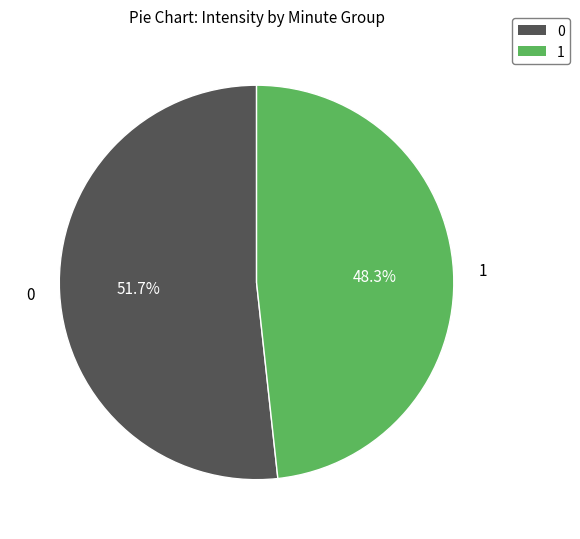

Is it true that 0 is 52% of the pie?

True